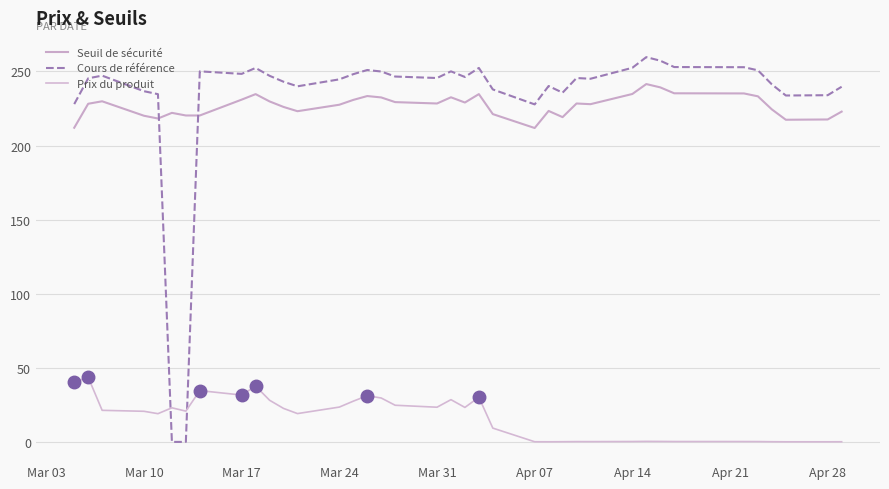

Does the chart have visible grid lines?

Yes